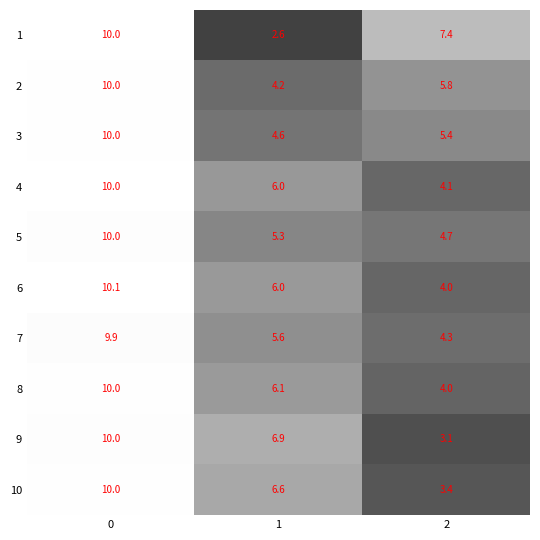

List the labels in order of 9 value, smallest first.

2, 1, 0